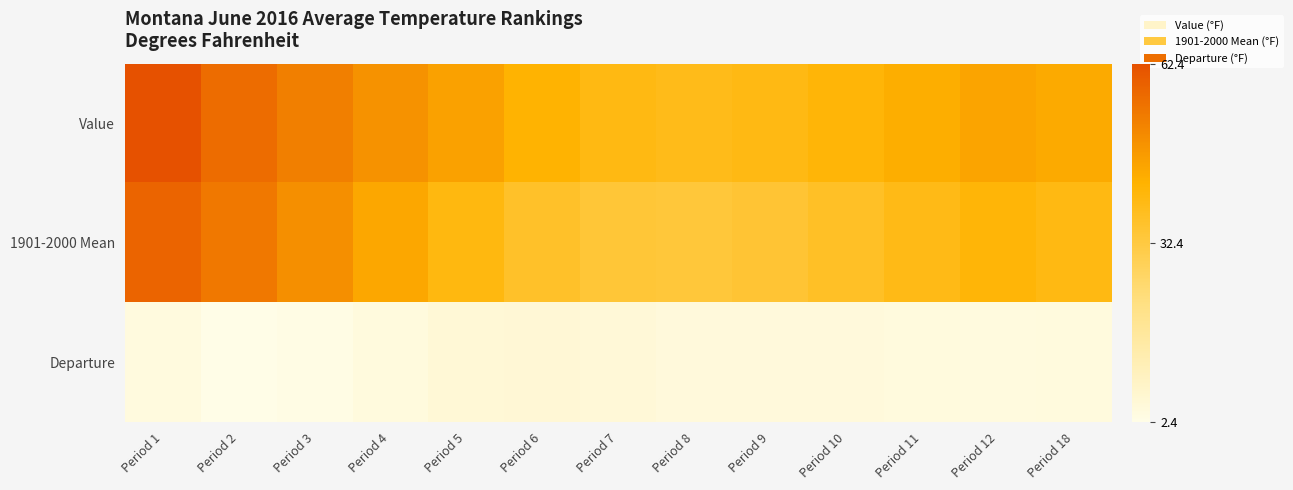

What is the spread (max minus min) of values at Period 3?

49.7